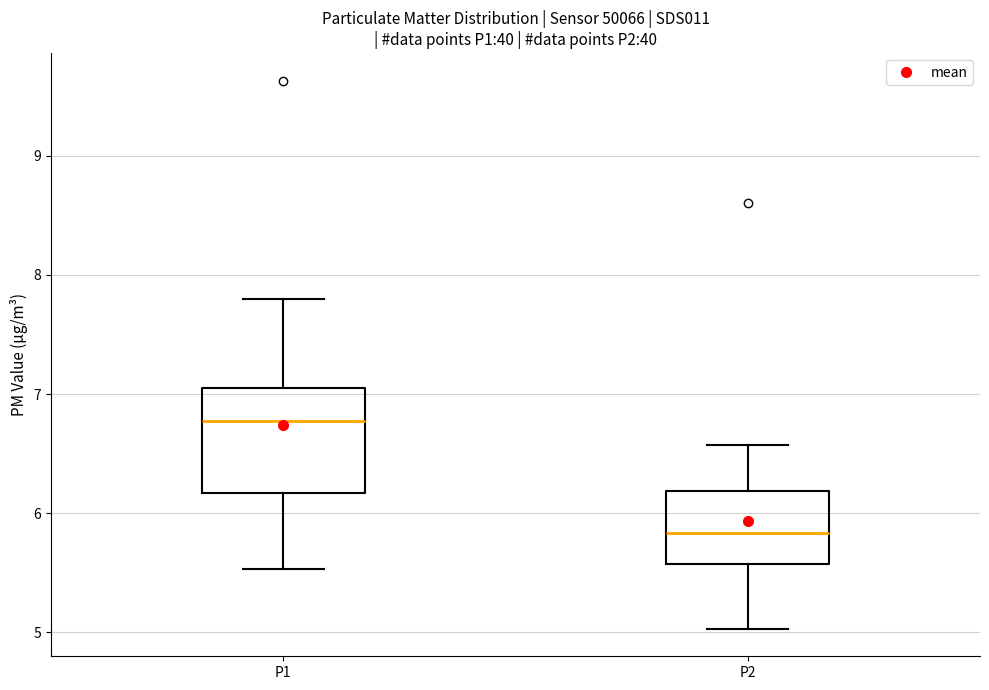

Reading left to right, read every box against the y-axis: the position of its median line, the range the box covers, and the ends of its whiskers. The values are not printed on the chart, so give them approximately, as read against the axis.

P1: median 6.8, box 6.2 to 7.1, whiskers 5.5 to 7.8
P2: median 5.8, box 5.6 to 6.2, whiskers 5.0 to 6.6